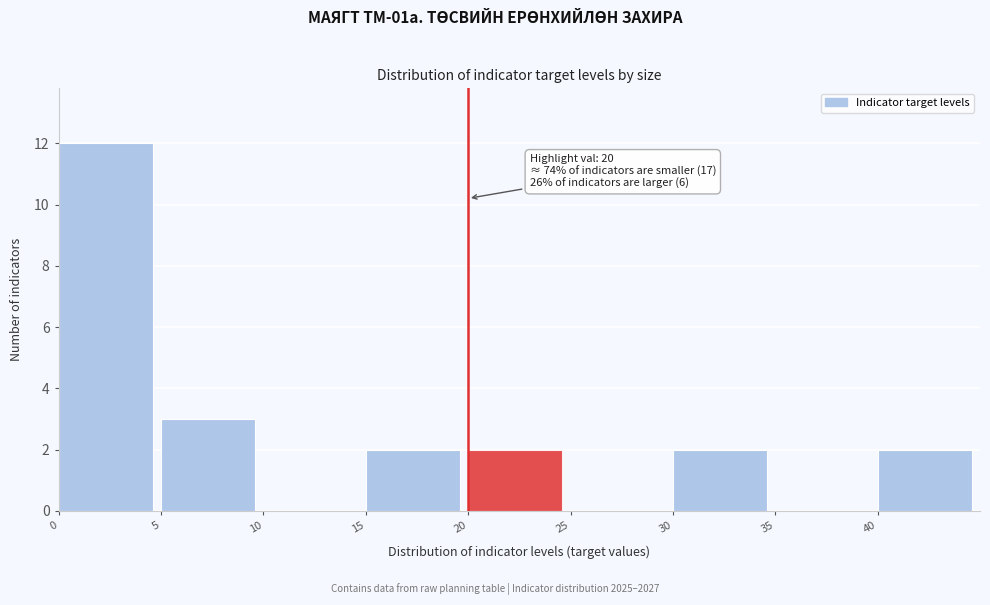

Over which range of the x-axis is the bar tallest?

0 to 5